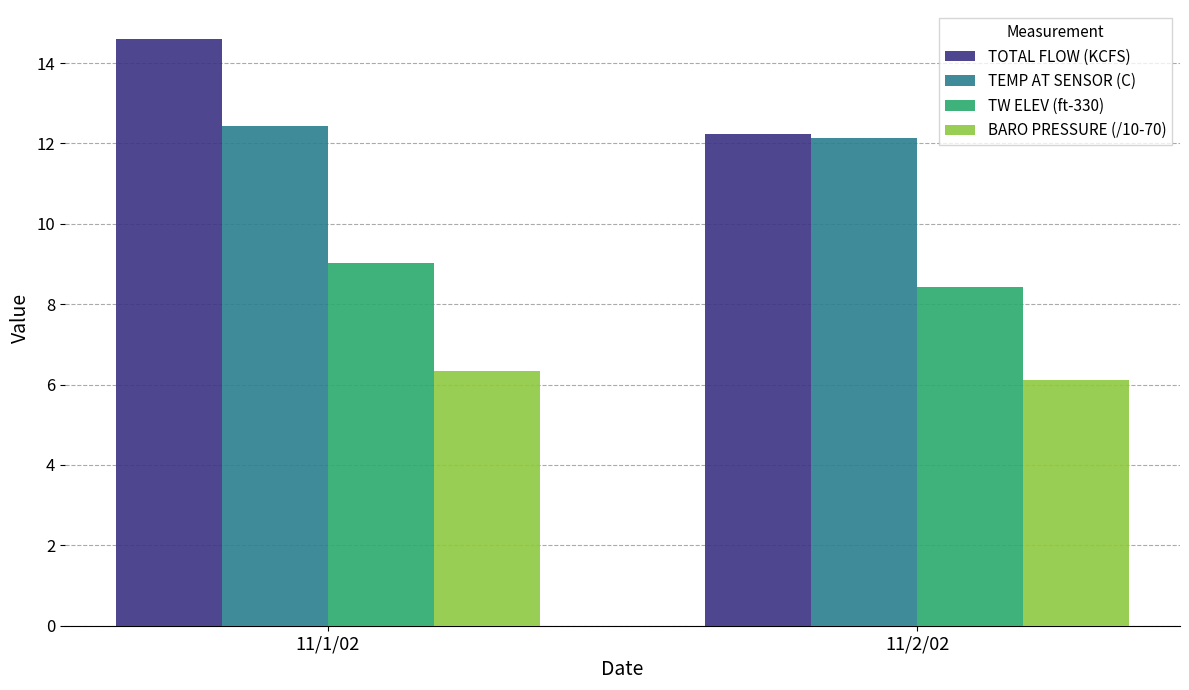

What is the average value of the BARO PRESSURE (/10-70) series?

6.2